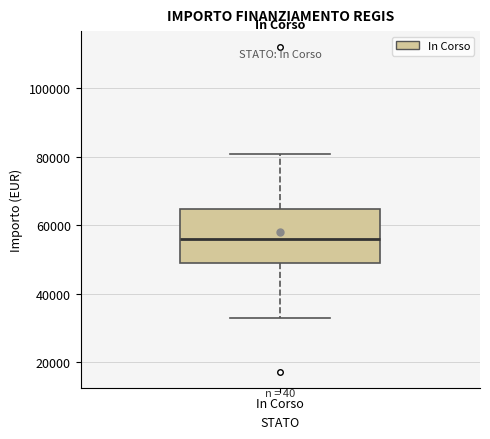

Where does the median line of the box for In Corso sit on the y-axis? The values are not printed on the chart, so give them approximately, as read against the axis.

56000